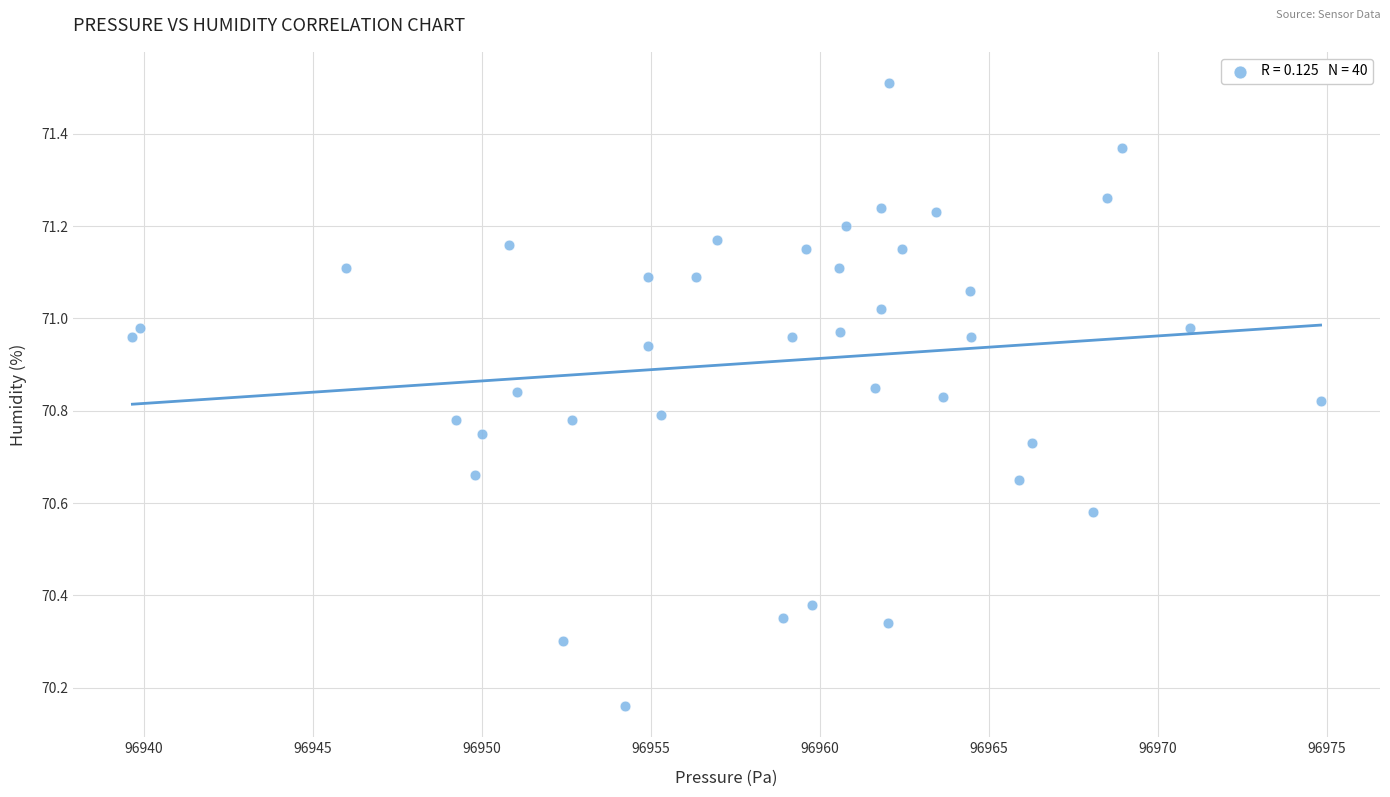

What is the range of X values (max minus min)?

35.1